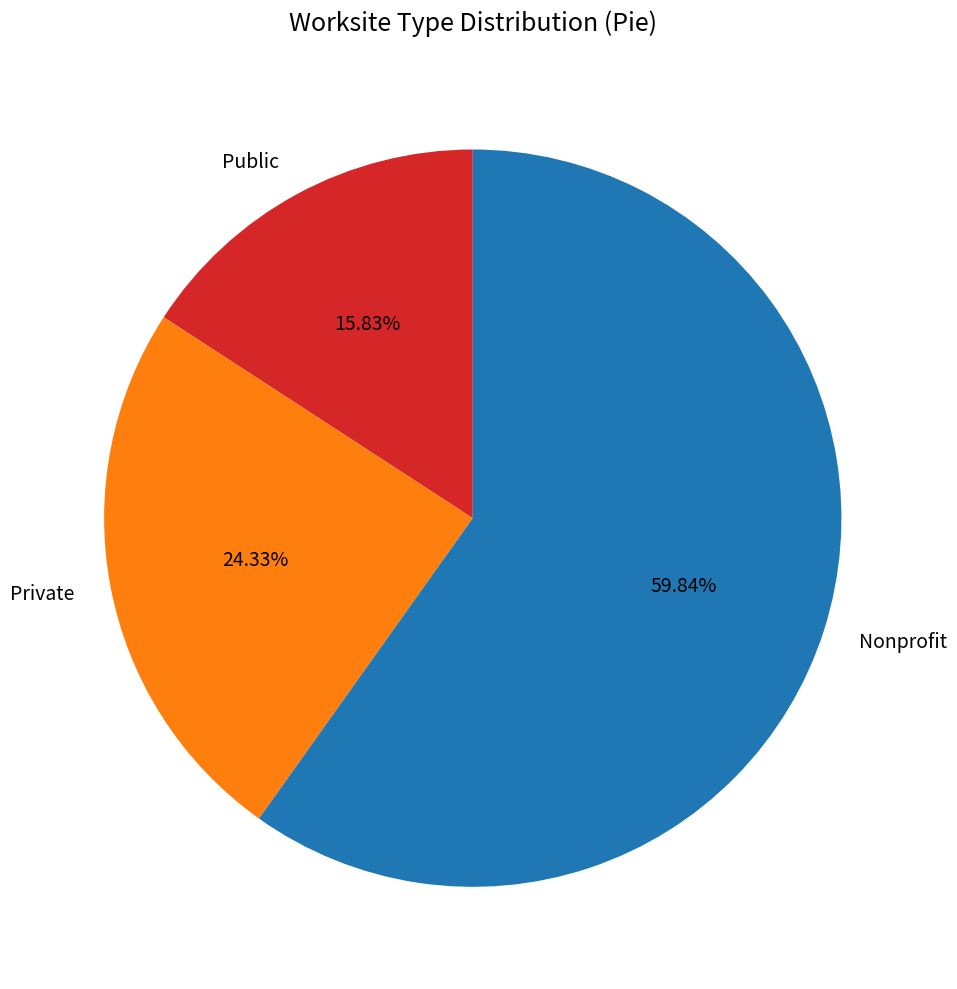

Rank the categories by value from highest to lowest.

Nonprofit, Private, Public